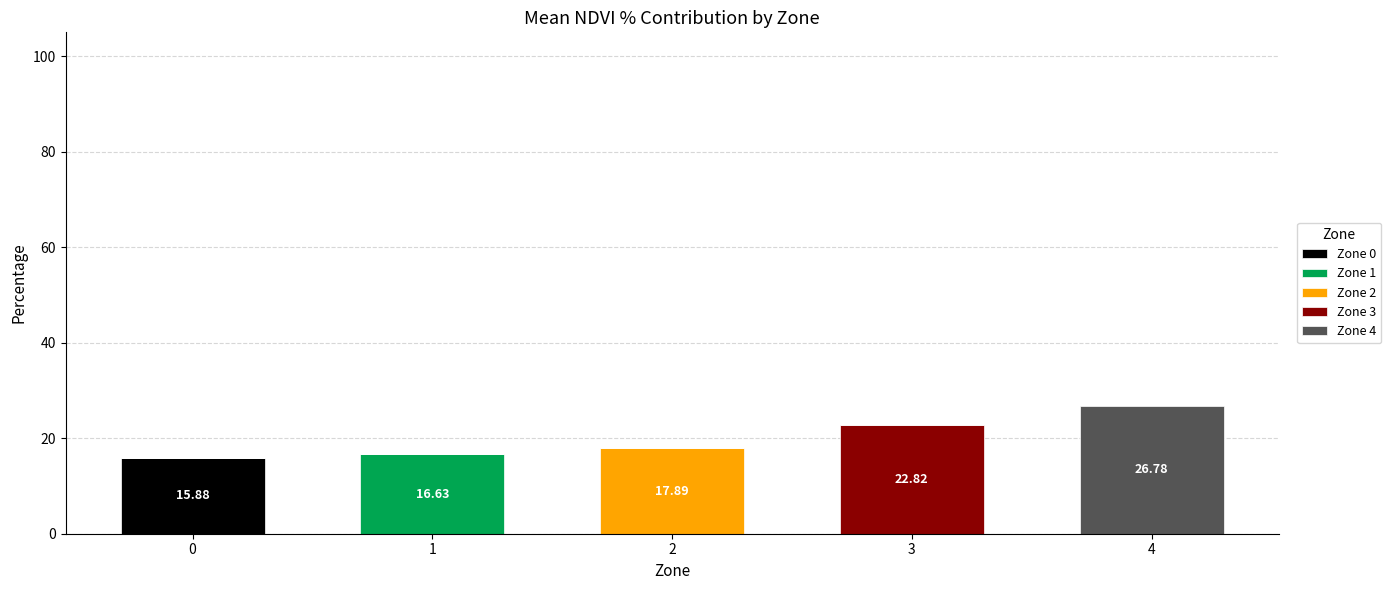

How many distinct data groups are displayed?

5